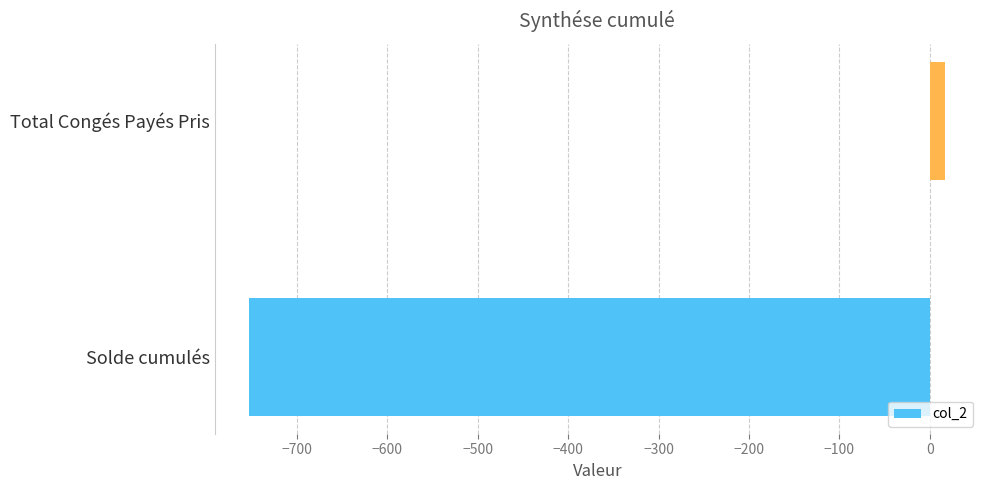

How many values are below zero?

1